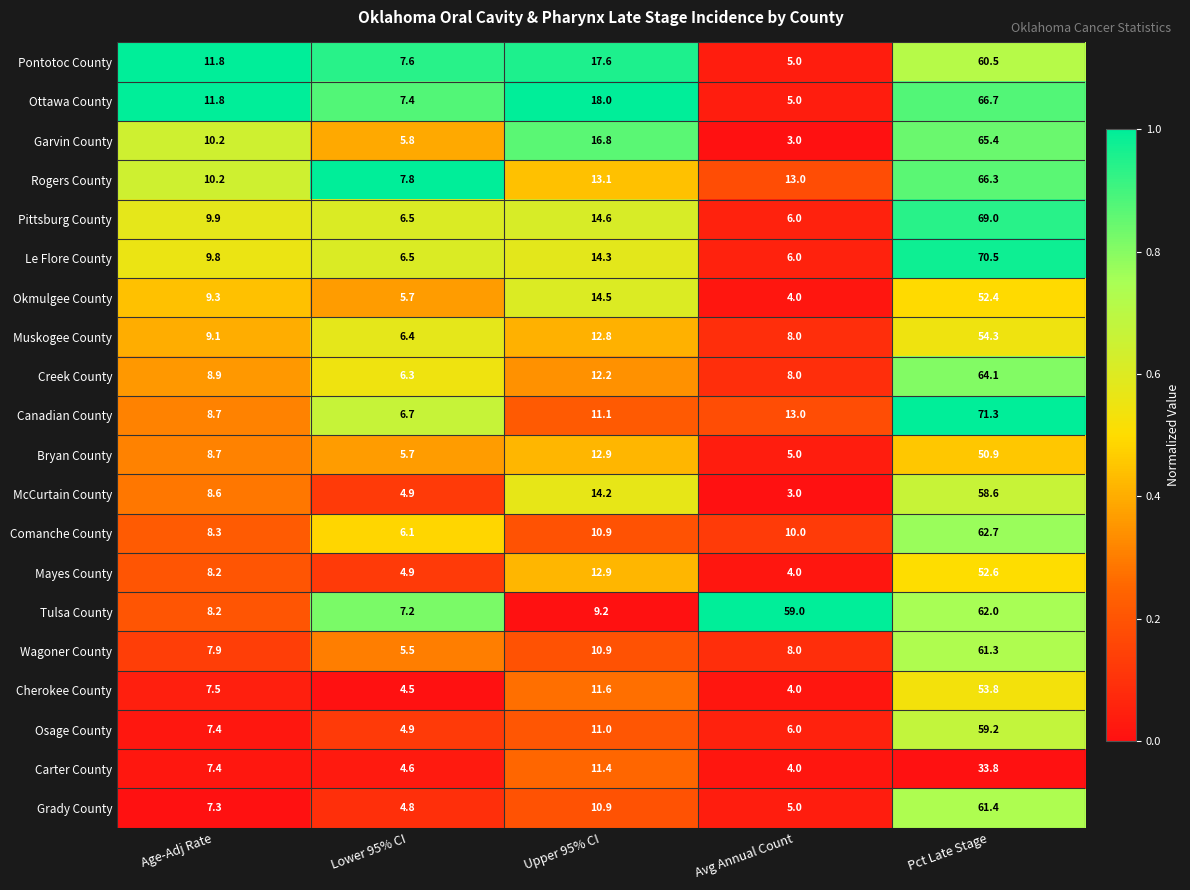

Which category has the highest value across all series?

Pct Late Stage